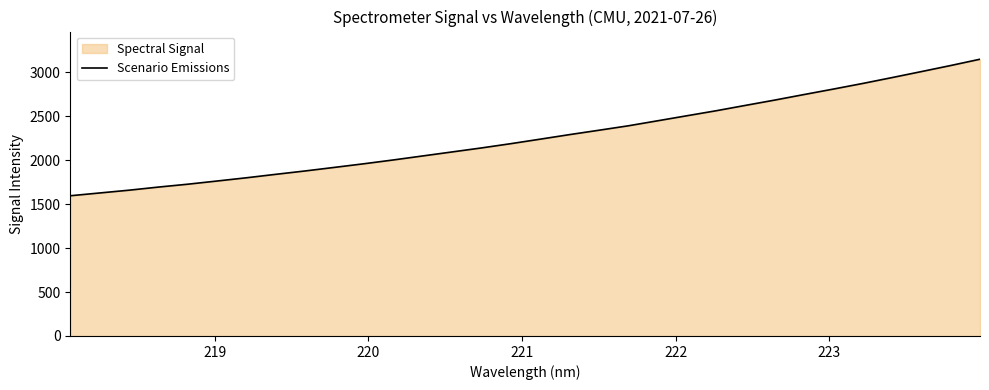

What is the maximum value shown in the chart?

3150.5